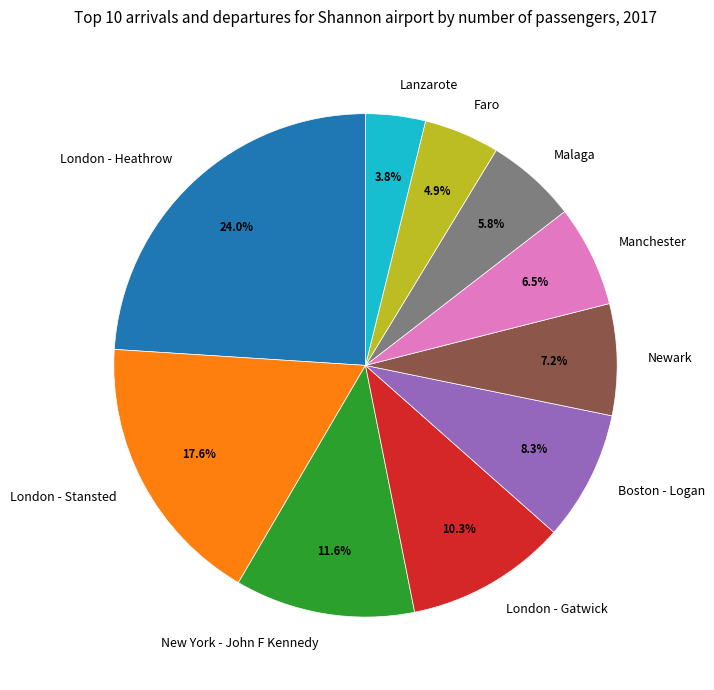

What is the ratio of the value at Newark to the value at New York - John F Kennedy?

0.6